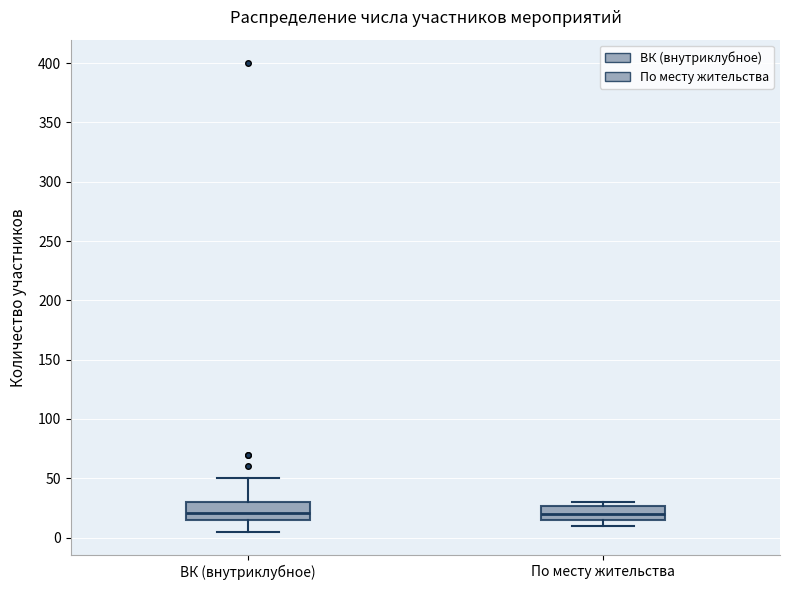

Reading left to right, transcribe this box plot: for each box, give where its median line is, the range the box spans, and where its two whiskers end, as read against the y-axis. The values are not printed on the chart, so give them approximately, as read against the axis.

ВК (внутриклубное): median 20, box 15 to 30, whiskers 5 to 50
По месту жительства: median 20, box 15 to 25, whiskers 10 to 30